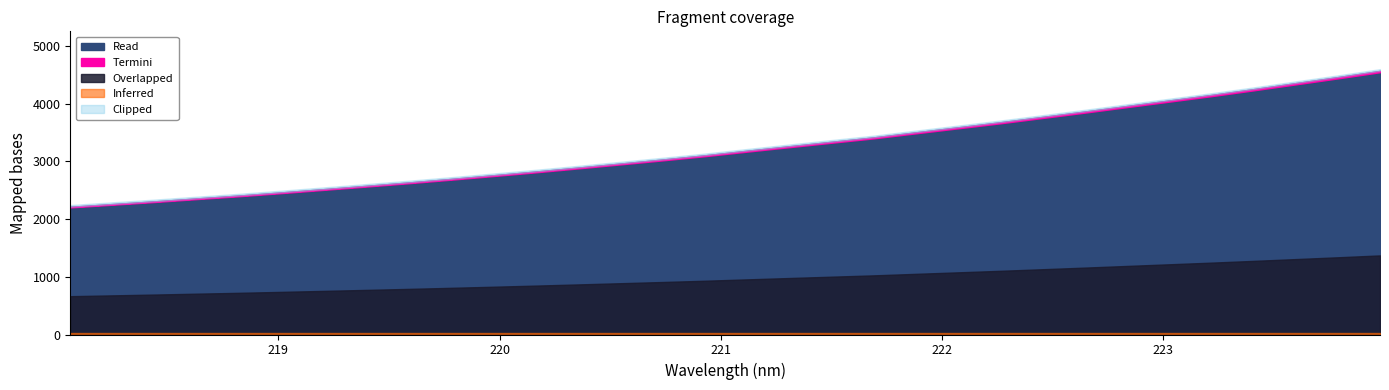

Is it true that the value at 21 is 3592.2?

True